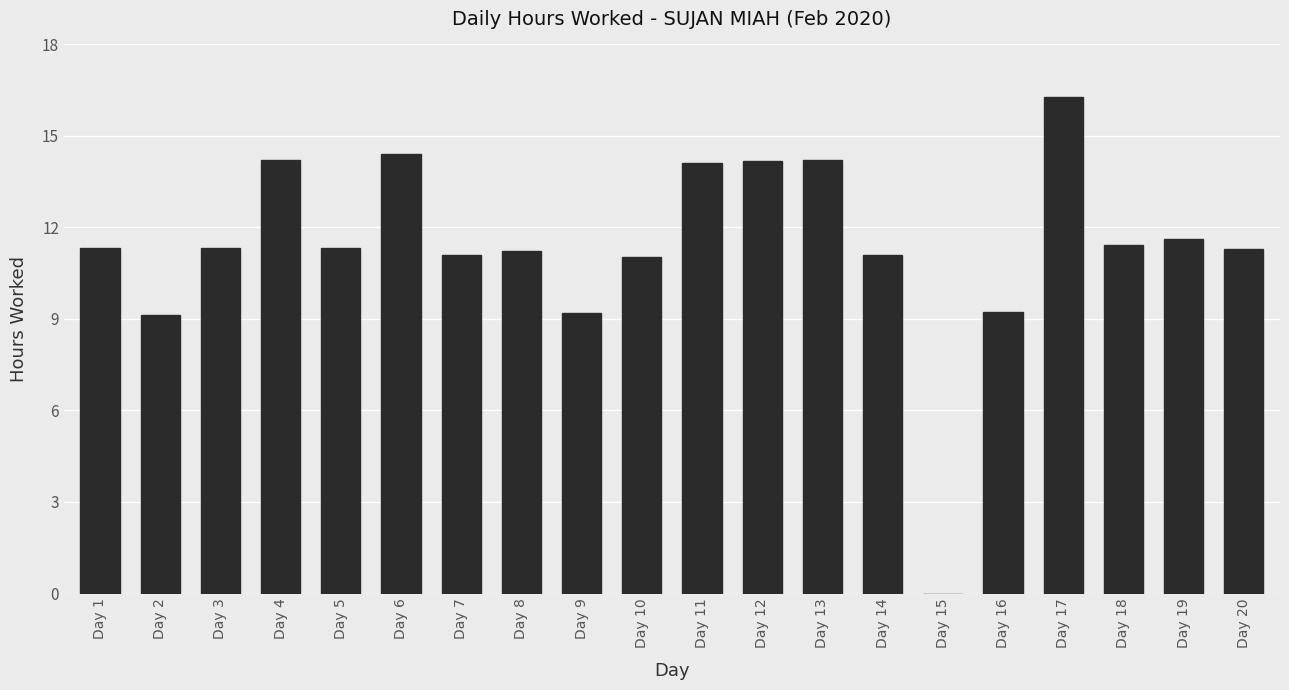

Does the chart contain stacked bars?

No